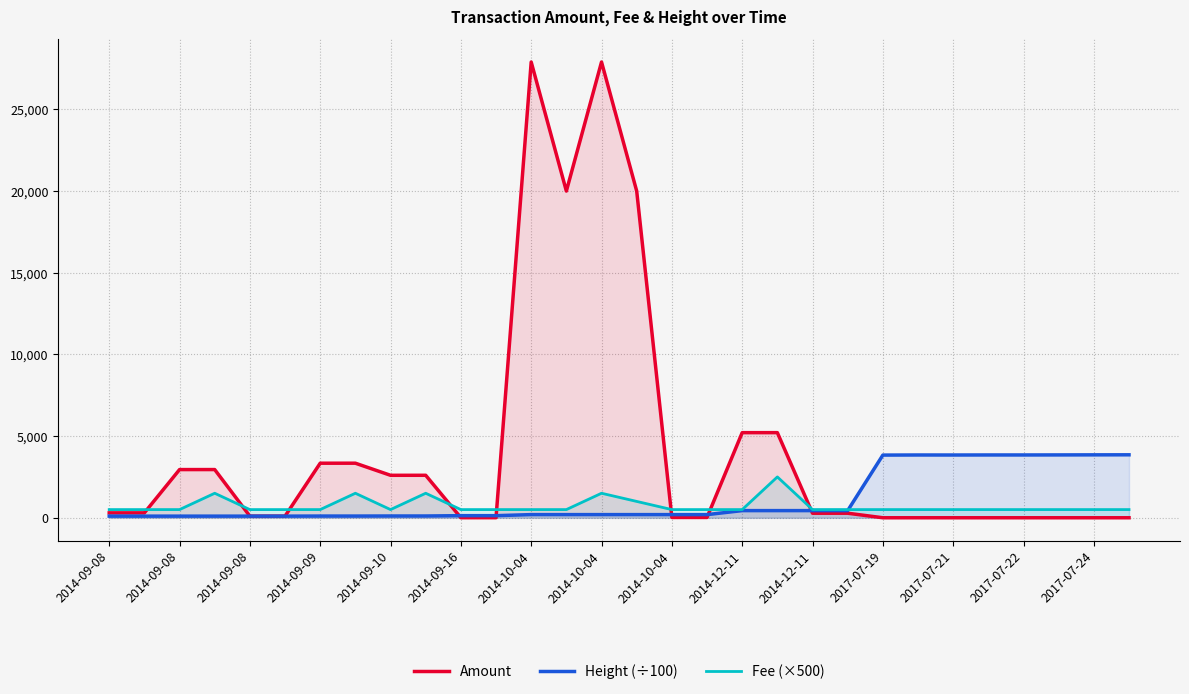

In Height (÷100), how many points are higher than both neighbors (excluding endpoints)?

7